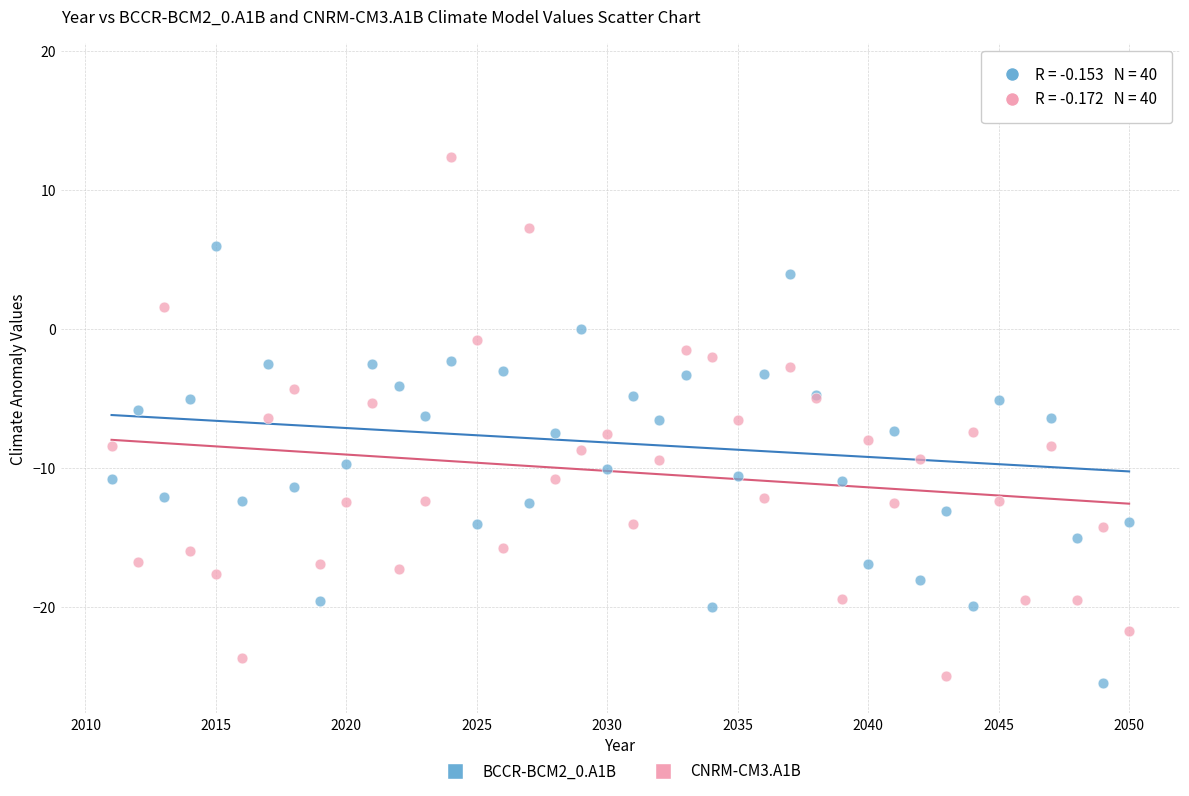

What are all the series names shown in the legend?

BCCR-BCM2_0.A1B, CNRM-CM3.A1B